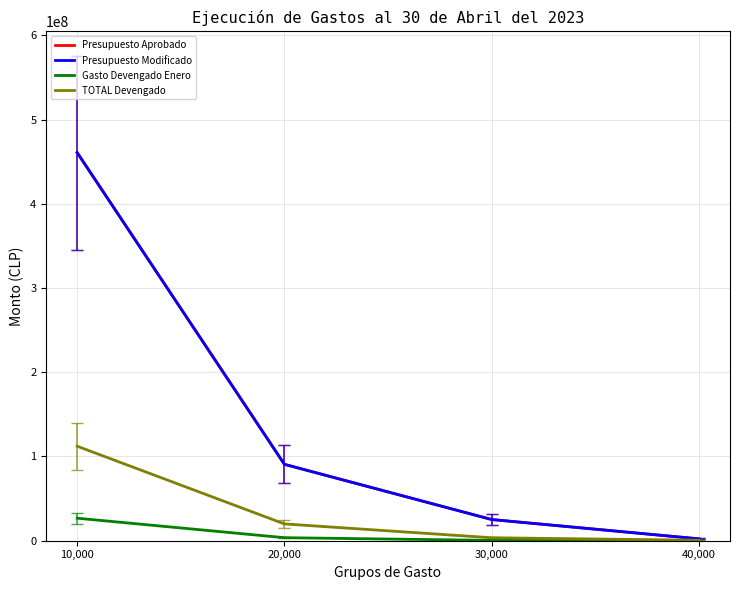

Is this an area chart (filled region under the line)?

No